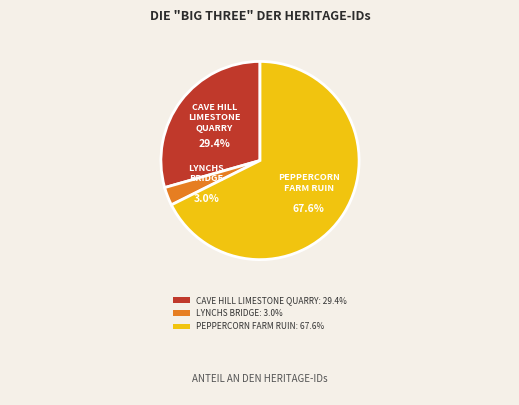

Count the number of slices in the pie.

3